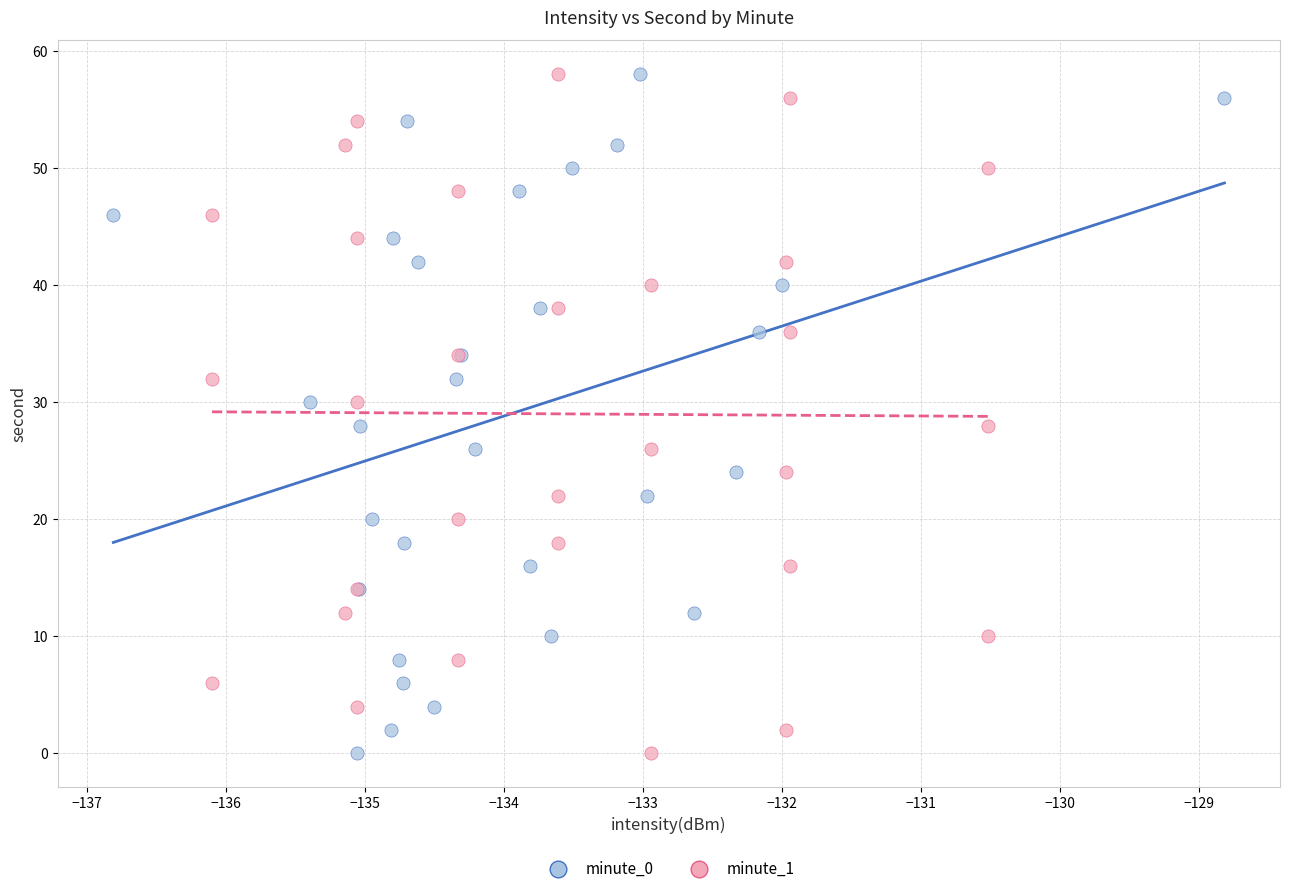

What are all the series names shown in the legend?

minute_0, minute_1